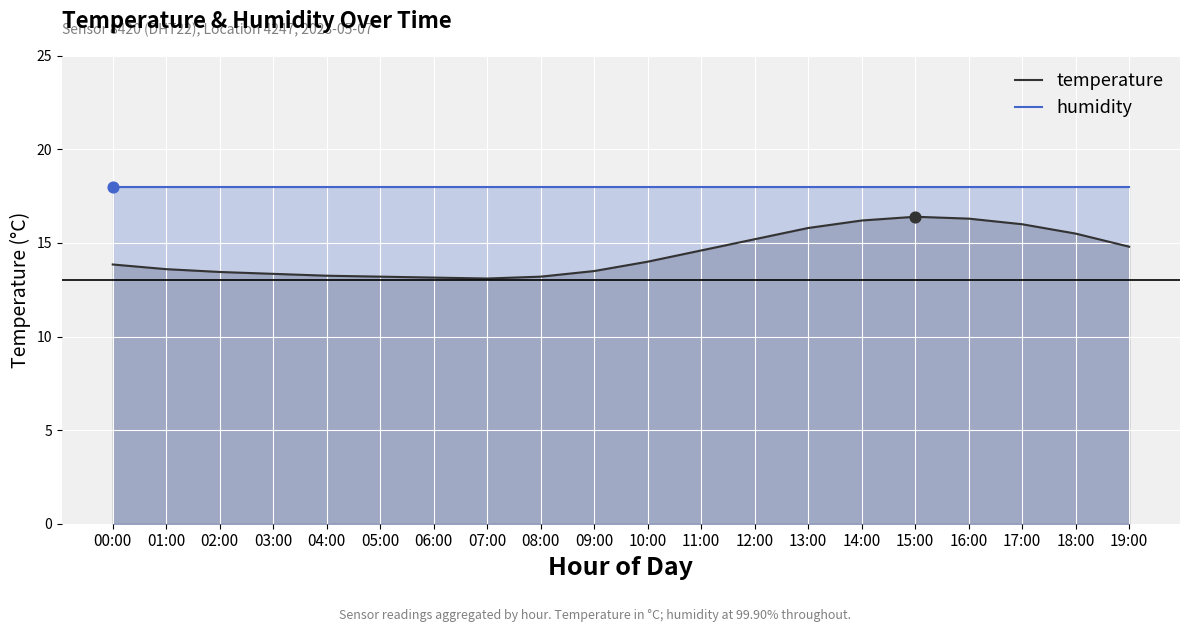

Which series contains the lowest Y value?

temperature